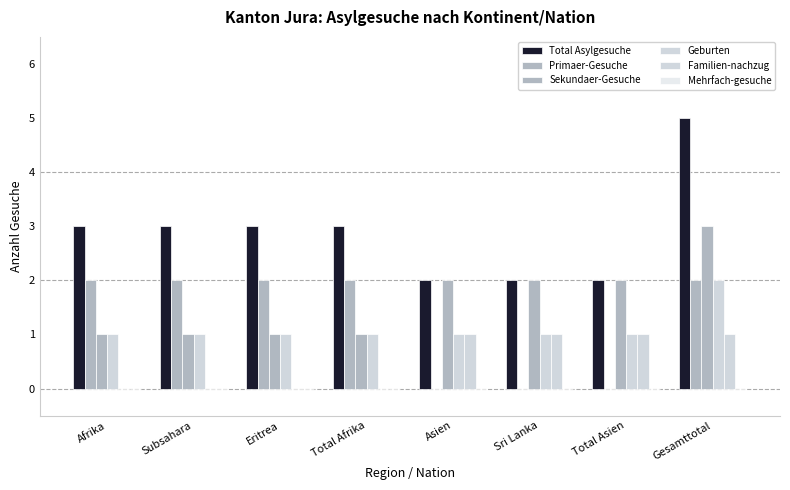

Reading right to left, extract all data points from this chart.

Total Asylgesuche: Gesamttotal=5	Total Asien=2	Sri Lanka=2	Asien=2	Total Afrika=3	Eritrea=3	Subsahara=3	Afrika=3
Primaer-Gesuche: Gesamttotal=2	Total Asien=0	Sri Lanka=0	Asien=0	Total Afrika=2	Eritrea=2	Subsahara=2	Afrika=2
Sekundaer-Gesuche: Gesamttotal=3	Total Asien=2	Sri Lanka=2	Asien=2	Total Afrika=1	Eritrea=1	Subsahara=1	Afrika=1
Geburten: Gesamttotal=2	Total Asien=1	Sri Lanka=1	Asien=1	Total Afrika=1	Eritrea=1	Subsahara=1	Afrika=1
Familien-nachzug: Gesamttotal=1	Total Asien=1	Sri Lanka=1	Asien=1	Total Afrika=0	Eritrea=0	Subsahara=0	Afrika=0
Mehrfach-gesuche: Gesamttotal=0	Total Asien=0	Sri Lanka=0	Asien=0	Total Afrika=0	Eritrea=0	Subsahara=0	Afrika=0